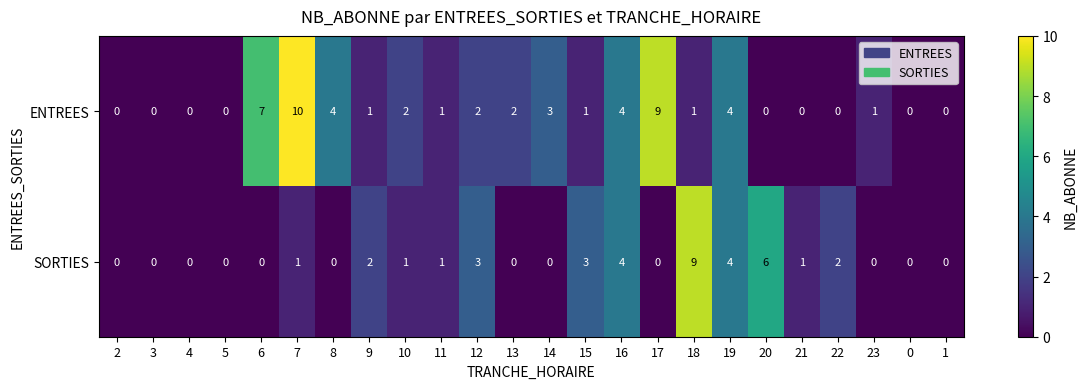

How many ENTREES values are between 0 and 4?

21